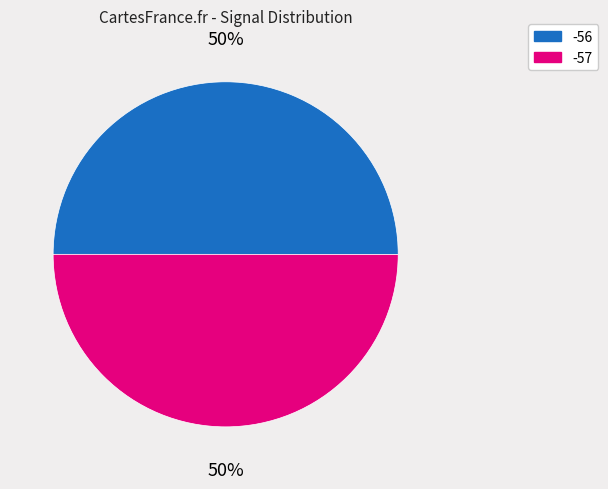

The -57 slice represents 50% of the pie. True or false?

True